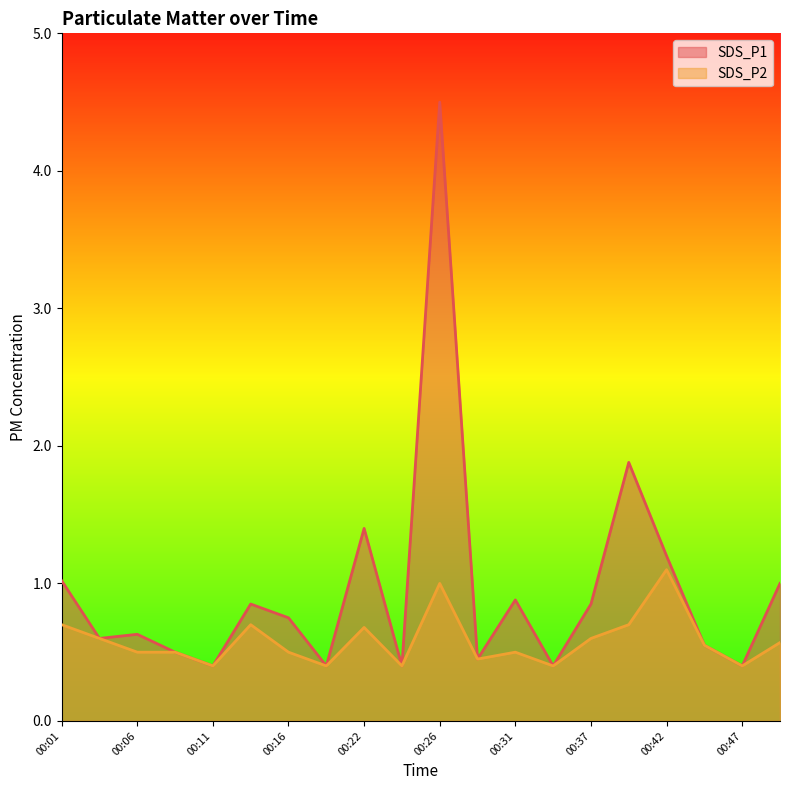

At 00:50, list the series in order from smallest to largest.

SDS_P2, SDS_P1